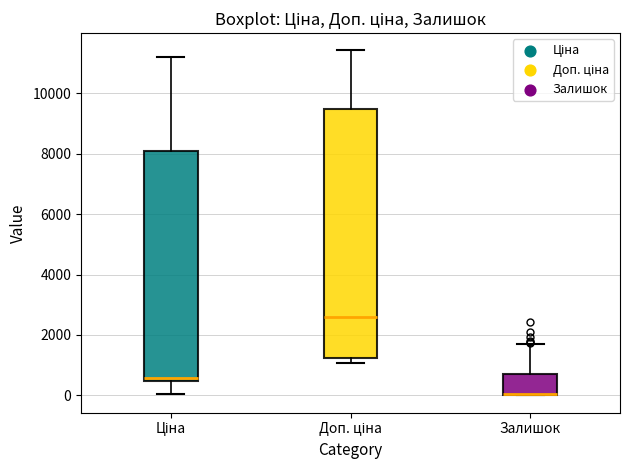

Reading left to right, transcribe this box plot: for each box, give where its median line is, the range the box spans, and where its two whiskers end, as read against the y-axis. The values are not printed on the chart, so give them approximately, as read against the axis.

Ціна: median 600, box 400 to 8000, whiskers 0 to 11200
Доп. ціна: median 2600, box 1200 to 9400, whiskers 1000 to 11400
Залишок: median 0 (drawn on the box's lower edge), box 0 to 600, whiskers 0 to 1600